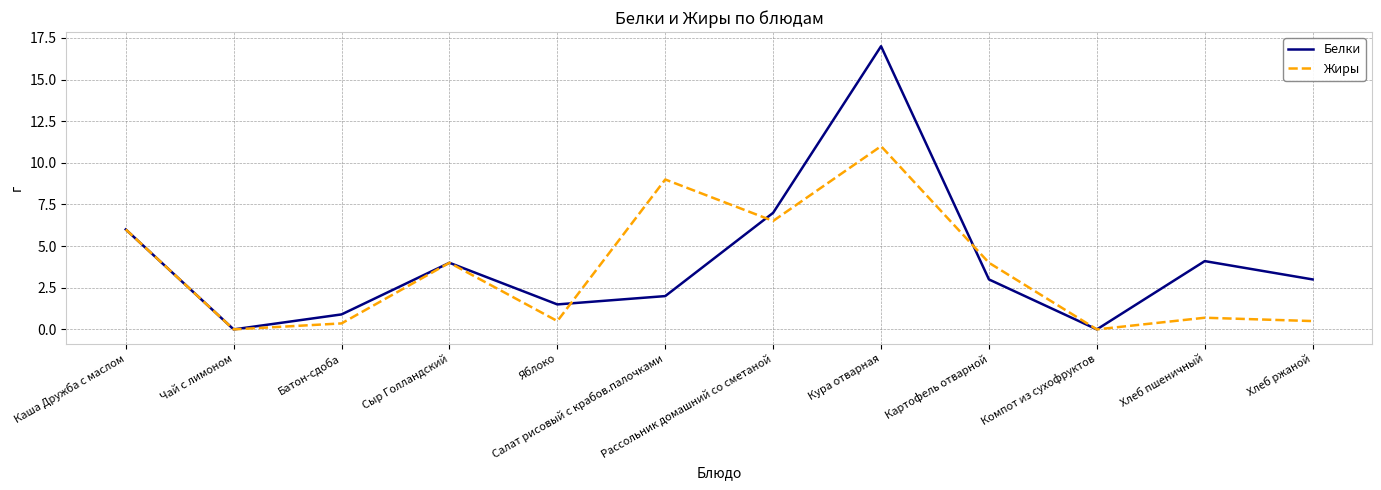

Rank the series by their maximum value, from lowest to highest.

Жиры, Белки